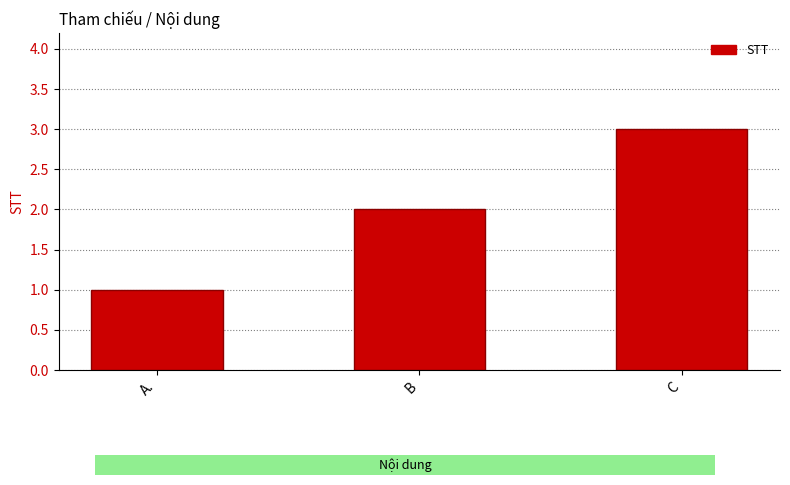

Rank the categories by value from highest to lowest.

C, B, A.